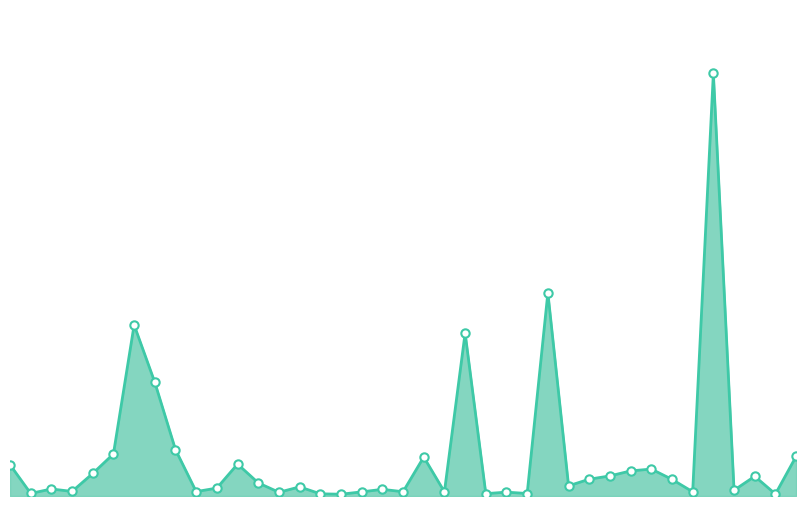

Reading right to left, list all the values displayed in this chart.

Los Angeles line: 10033	495	4988	1464	107049	1070	4211	6824	6351	5090	4256	2579	51469	631	980	597	41257	1058	9864	1081	1689	1047	450	552	2308	946	3322	8085	2004	1115	11733	28781	43317	10652	5709	1160	1779	653	7927
Los Angeles markers: 10033	495	4988	1464	107049	1070	4211	6824	6351	5090	4256	2579	51469	631	980	597	41257	1058	9864	1081	1689	1047	450	552	2308	946	3322	8085	2004	1115	11733	28781	43317	10652	5709	1160	1779	653	7927